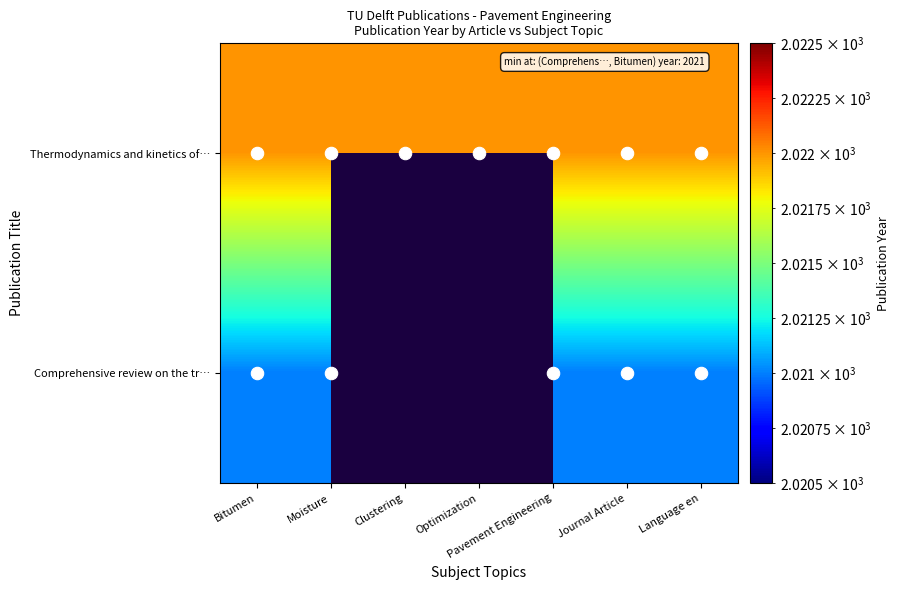

Which series has the largest total across all categories?

Thermodynamics and kinetics of…